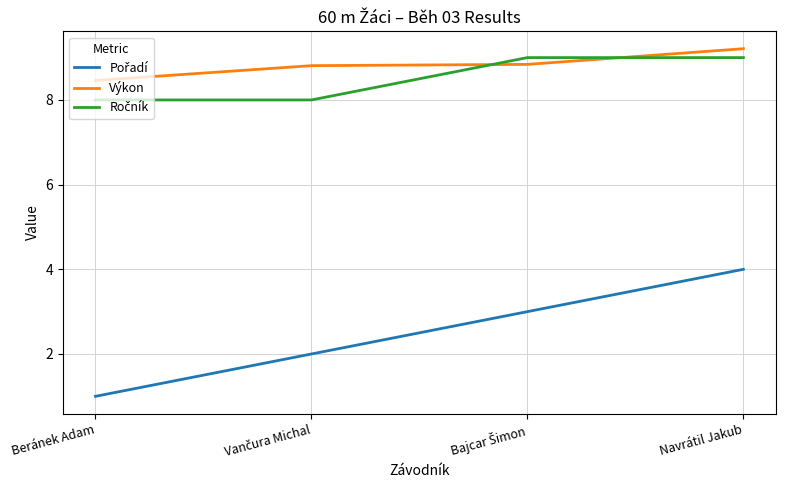

At how many categories does at least one series exceed 1?

4